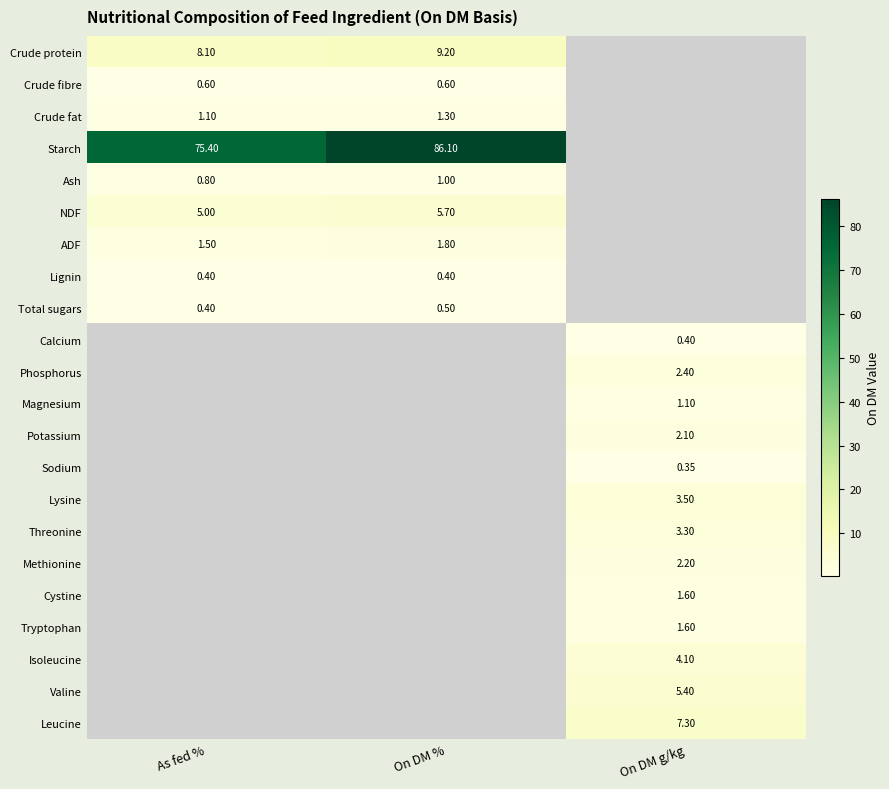

How many categories are shown in the chart?

3